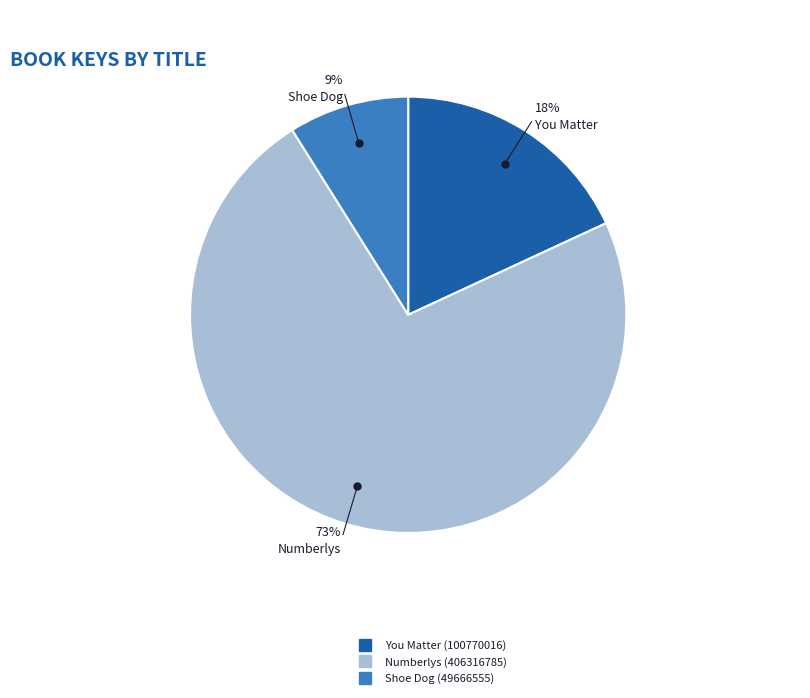

What percentage is the Shoe Dog (49666555) slice, to the nearest percent?

9%